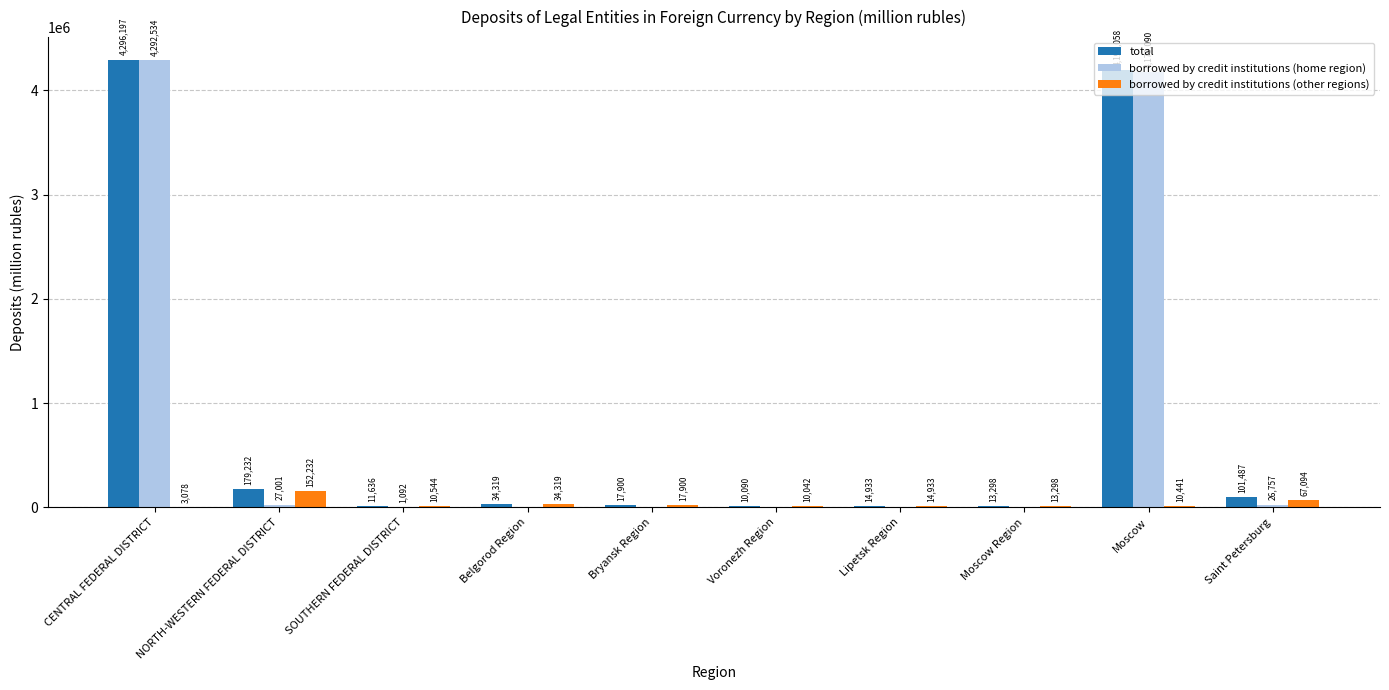

At which label does borrowed by credit institutions (other regions) reach its peak?

NORTH-WESTERN FEDERAL DISTRICT